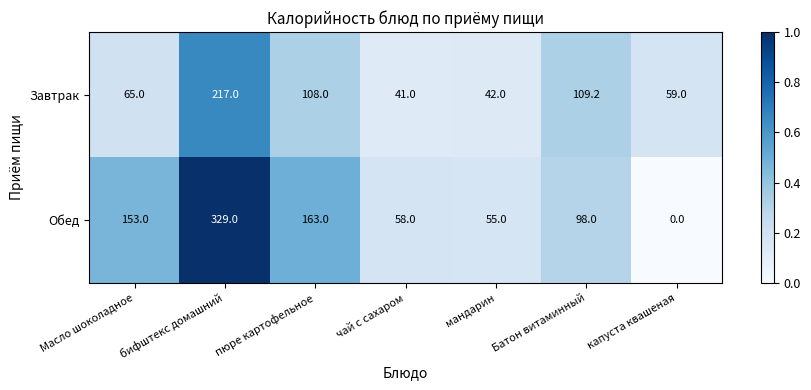

Where is Обед nearest to the value 164?

пюре картофельное